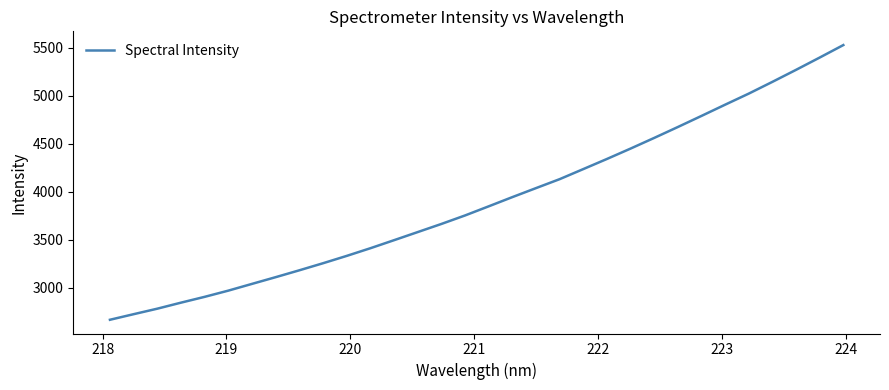

True or false: the data has more than 1 interior local peaks.

False